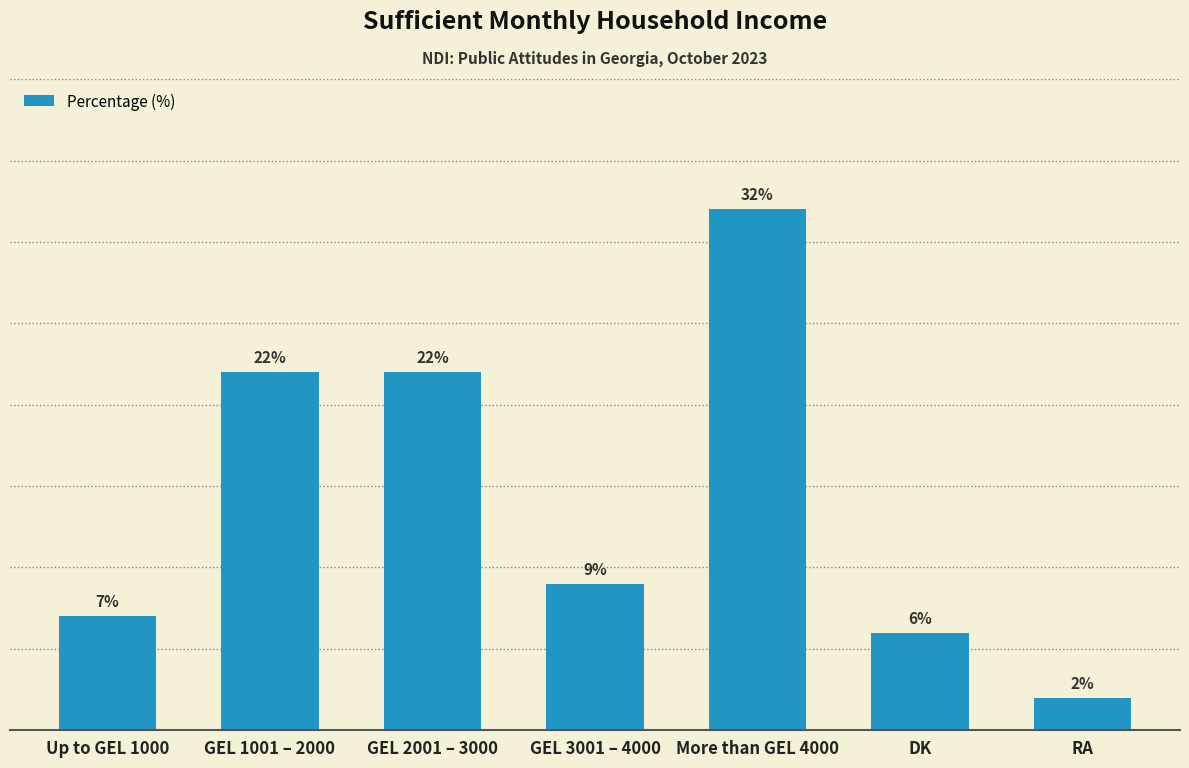

Which has a higher value, RA or More than GEL 4000?

More than GEL 4000